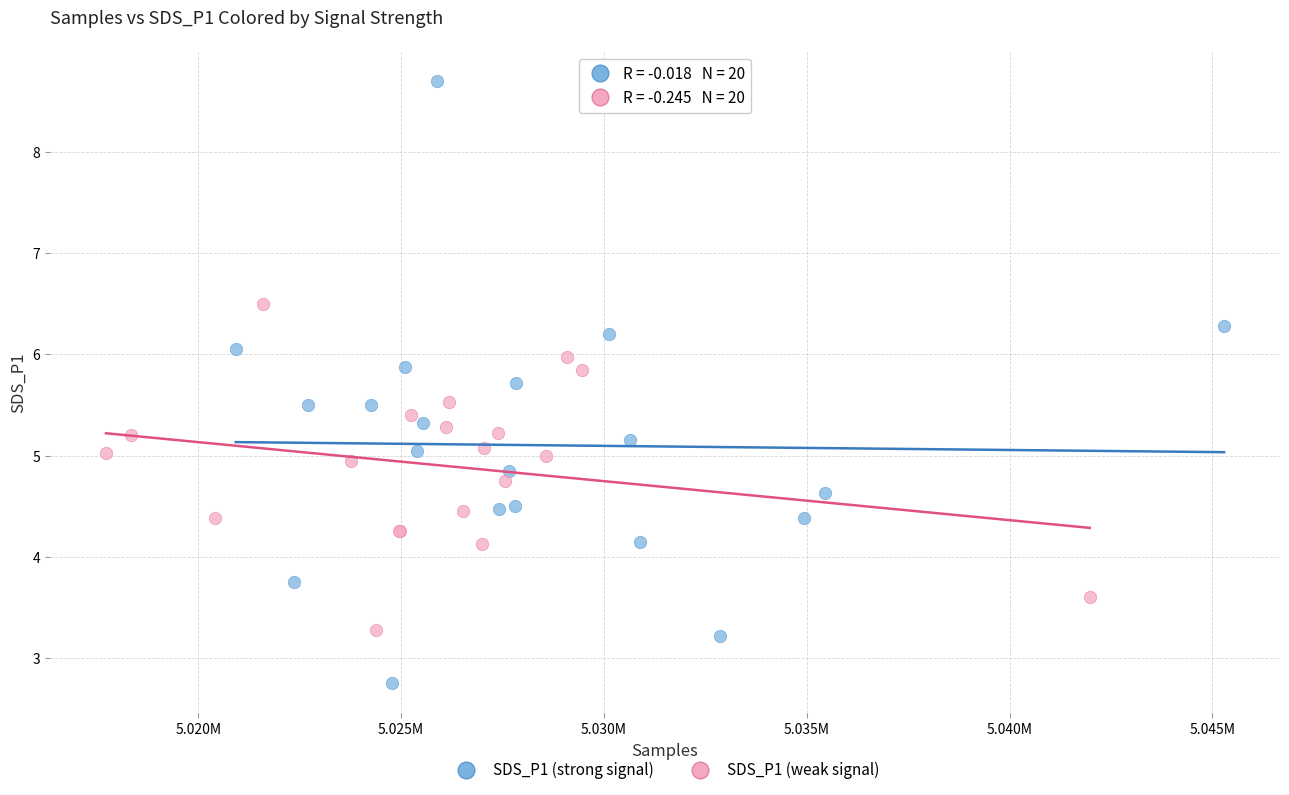

Which series has the largest Y range (max minus min)?

SDS_P1 (strong signal)